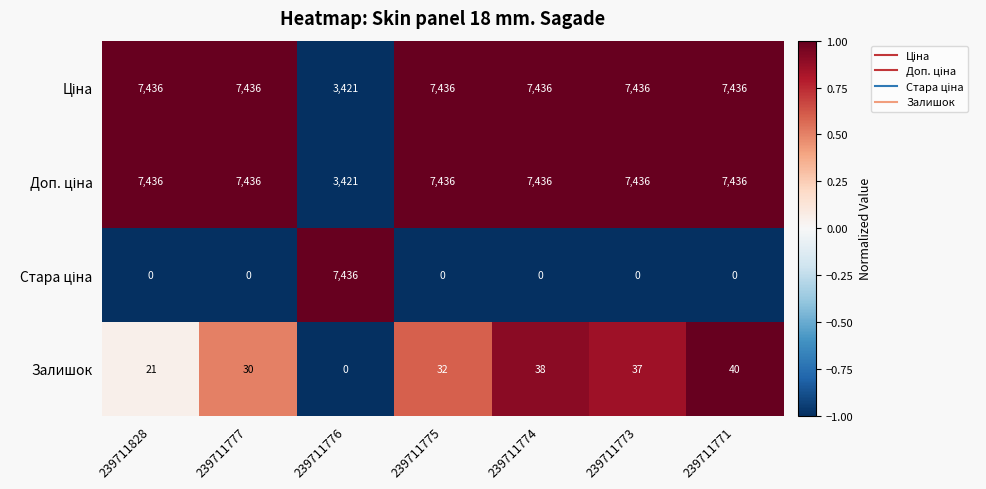

What is the highest value of the Залишок series?

40